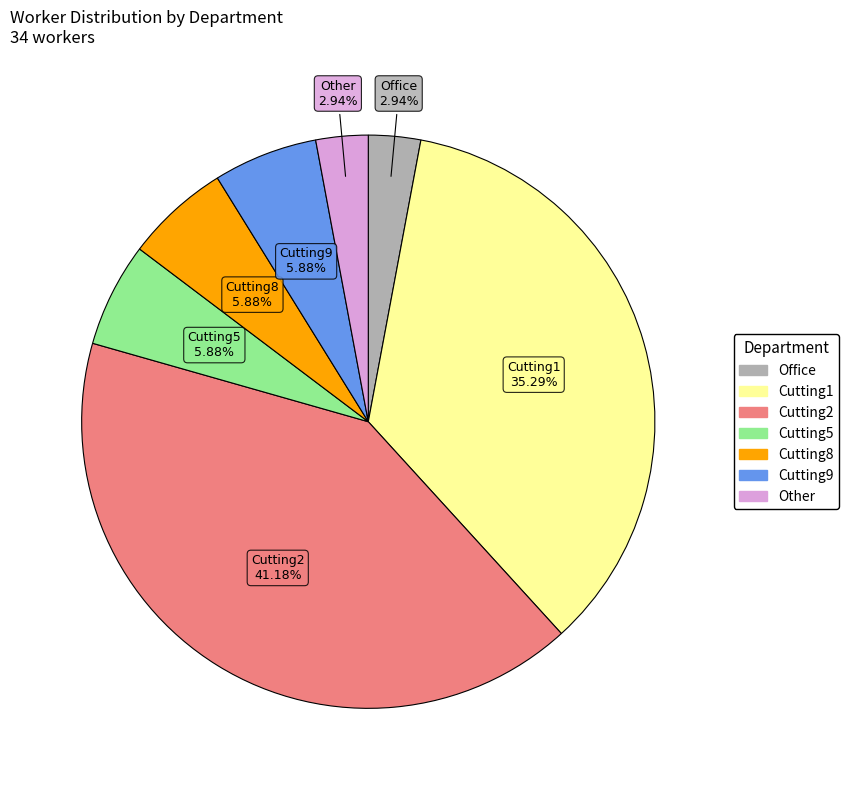

How much of the chart is everything except Cutting8?

94.1%